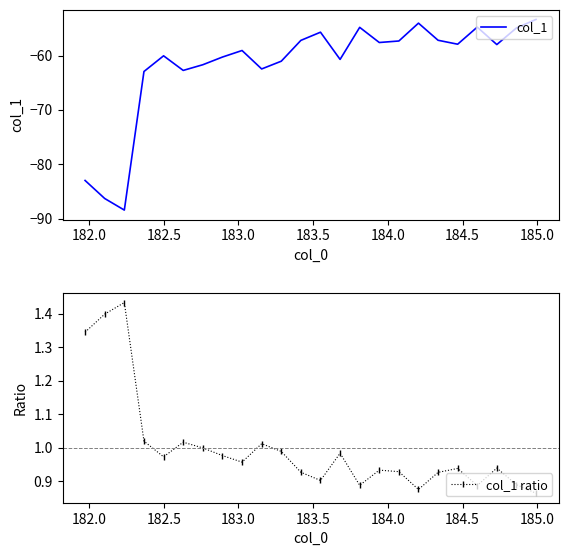

Which series has the largest range (max minus min)?

col_1